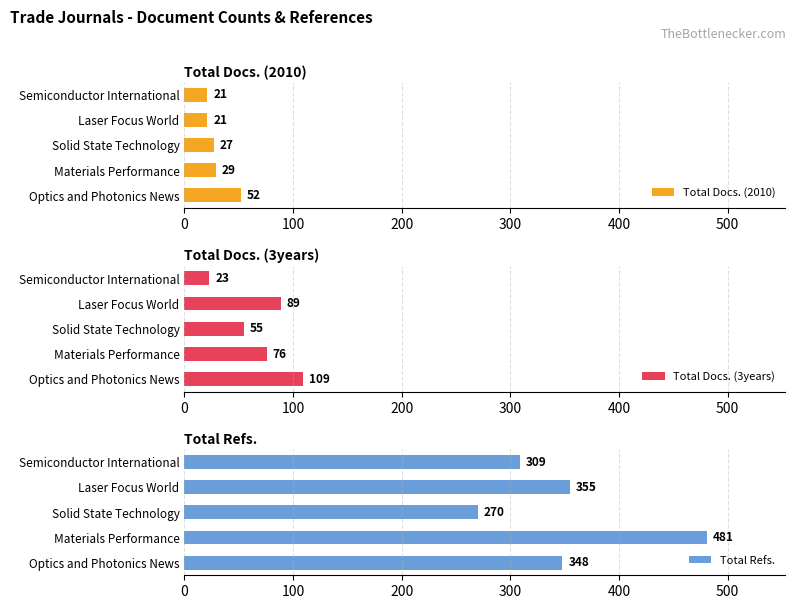

What is the difference between the maximum and minimum values in the Total Refs. series?

211